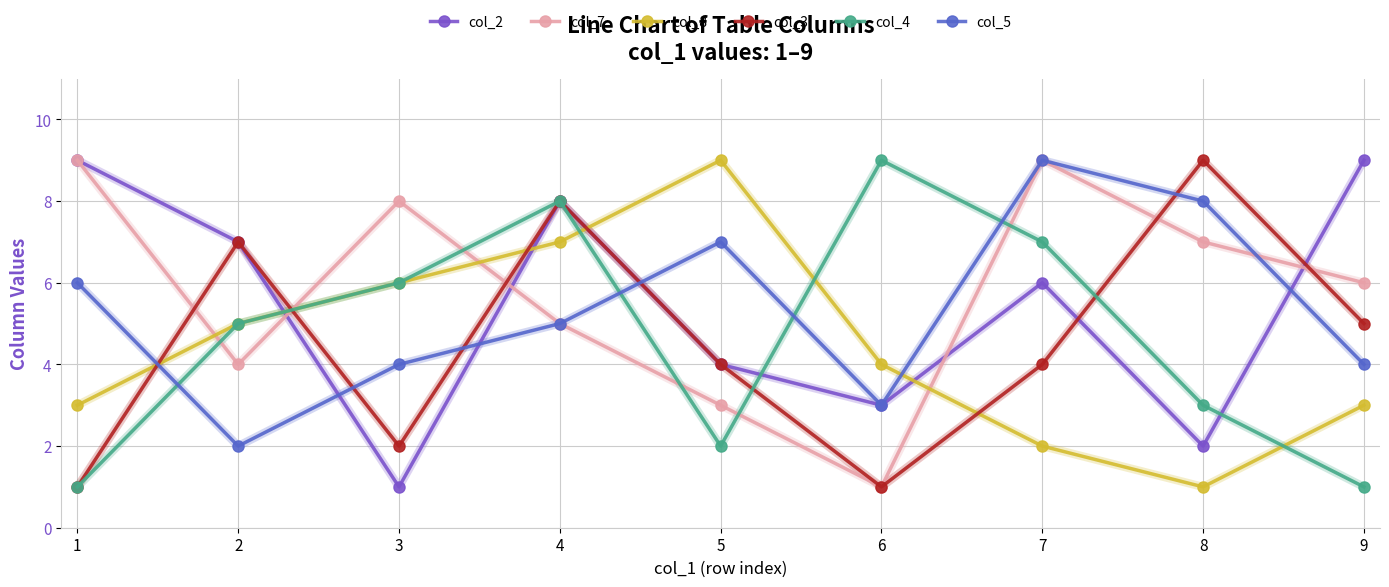

Is this an area chart (filled region under the line)?

No